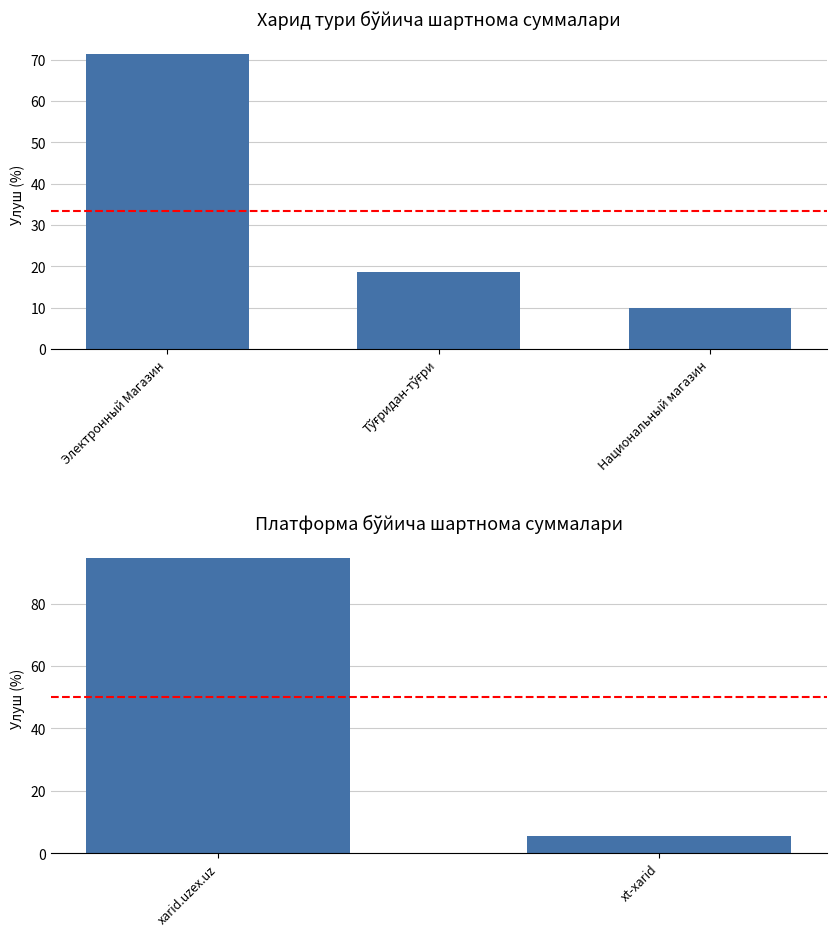

What is the difference between the maximum and minimum values?

89.1